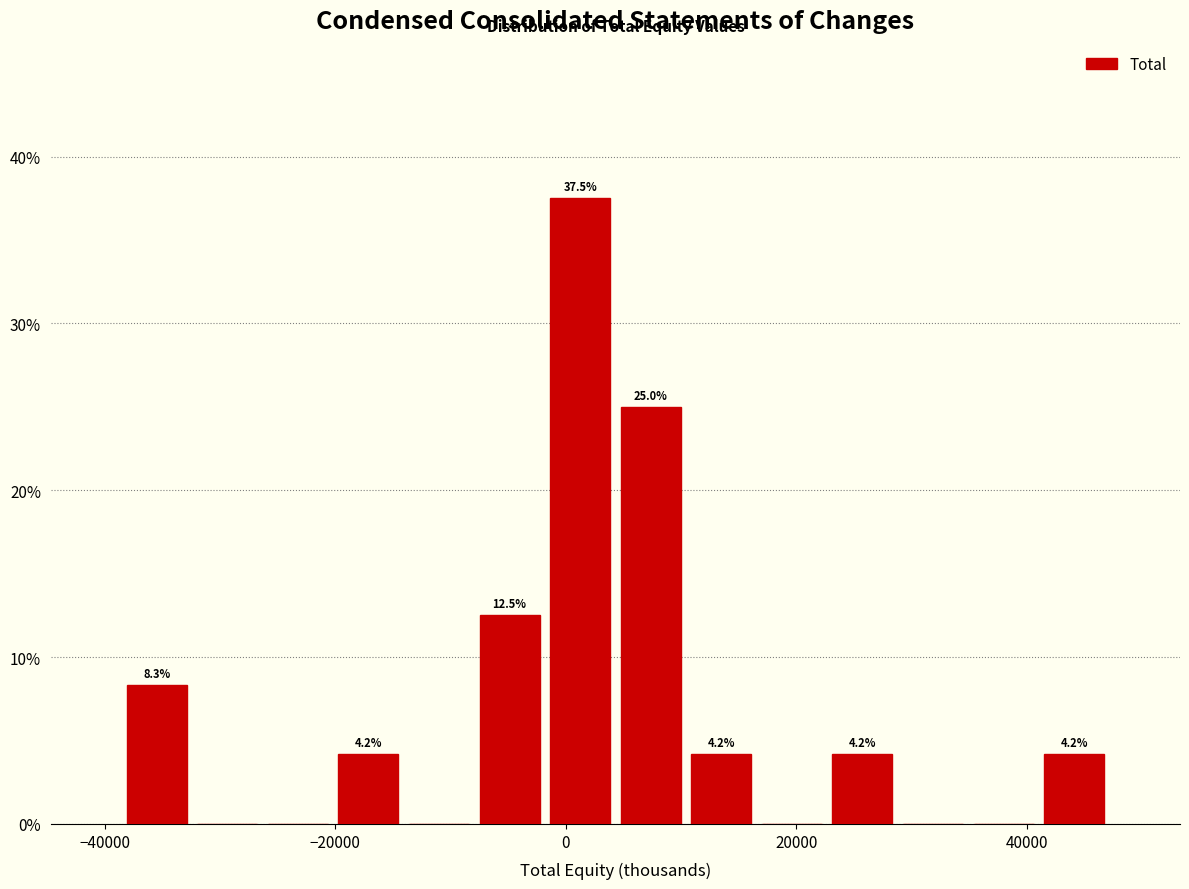

Around what value on the x-axis is the tallest bar? Give the approximate position of its centre, as read against the axis.

2000